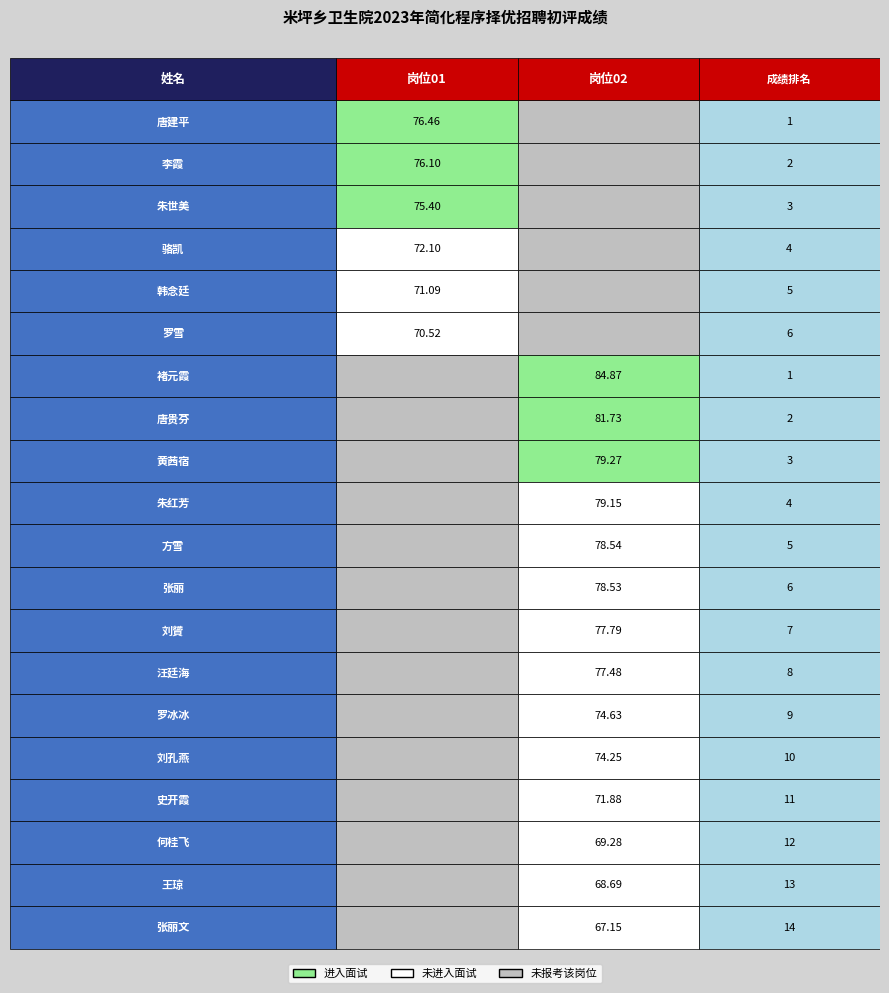

Which series has the widest spread of values?

褚元霞